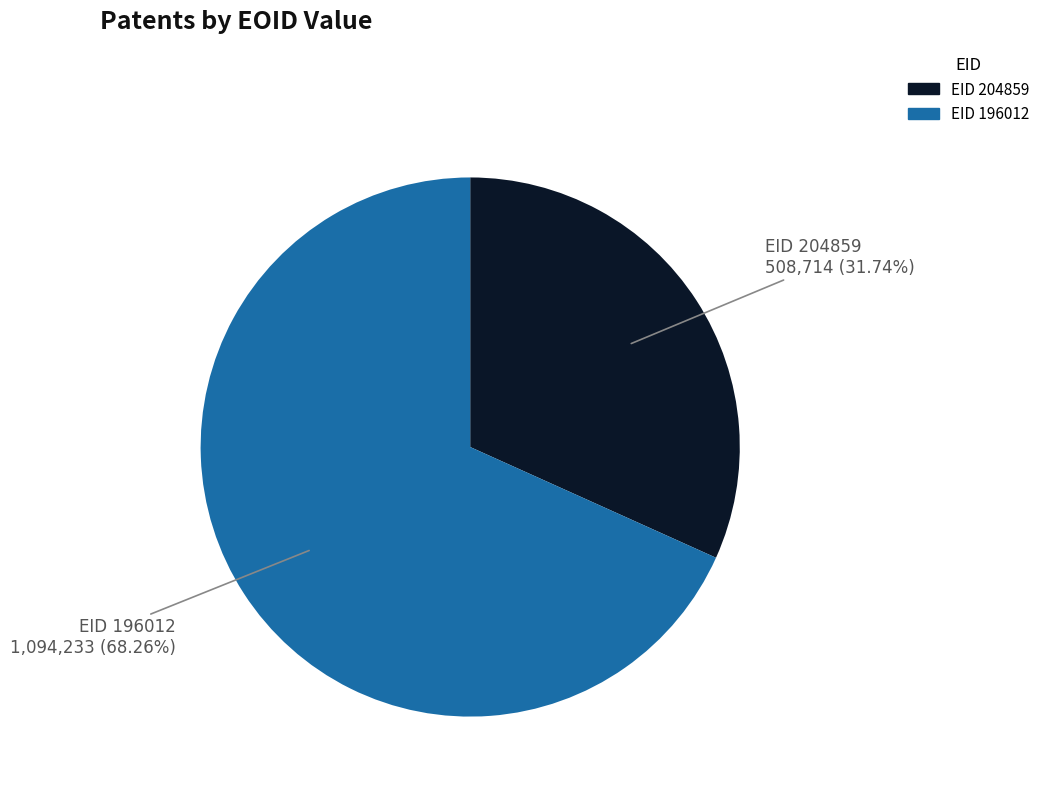

Is the sum of EID 204859 and EID 196012 greater than half?

Yes